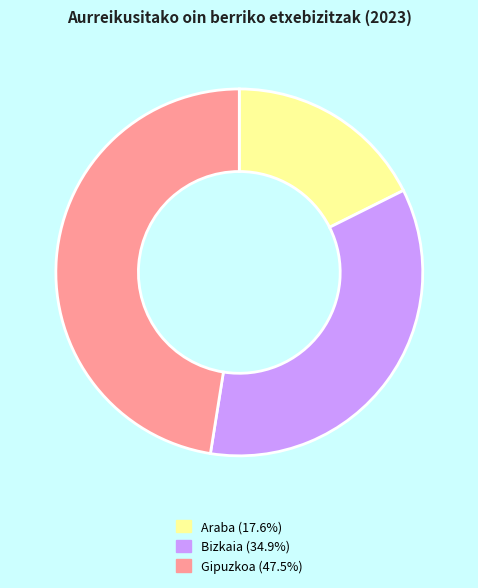

Combined, do Araba and Bizkaia account for over 50%?

Yes